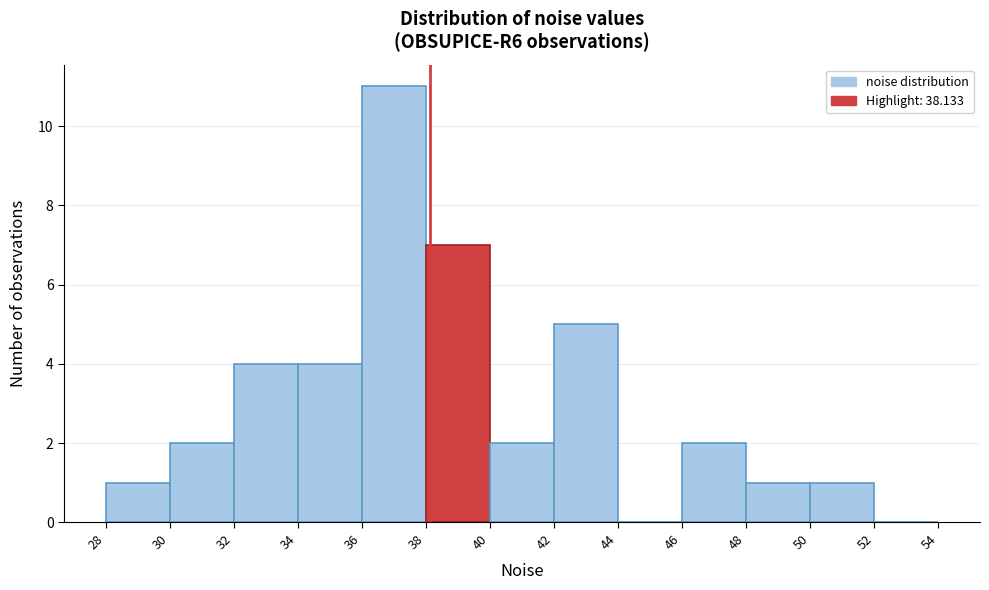

Reading left to right, list every bar in this chart as the range it spans on the x-axis followed by its height. The values are not printed on the chart, so give them approximately, as read against the axis.

28 to 30: 1
30 to 32: 2
32 to 34: 4
34 to 36: 4
36 to 38: 11
38 to 40: 7
40 to 42: 2
42 to 44: 5
44 to 46: 0
46 to 48: 2
48 to 50: 1
50 to 52: 1
52 to 54: 0